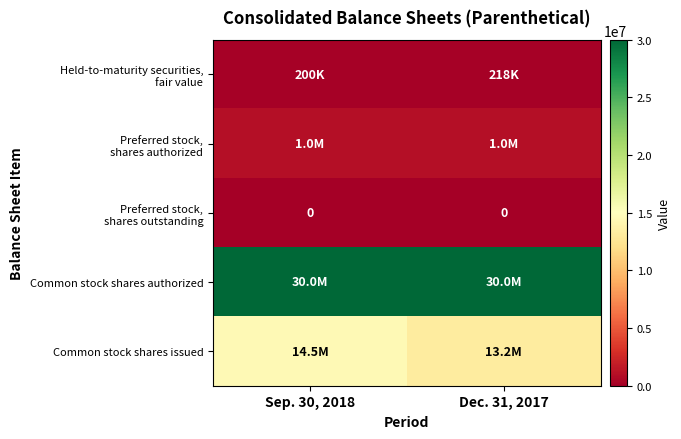

List the series in order of their peak value, highest first.

Common stock shares authorized, Common stock shares issued, Preferred stock, shares authorized, Held-to-maturity securities, fair value, Preferred stock, shares outstanding